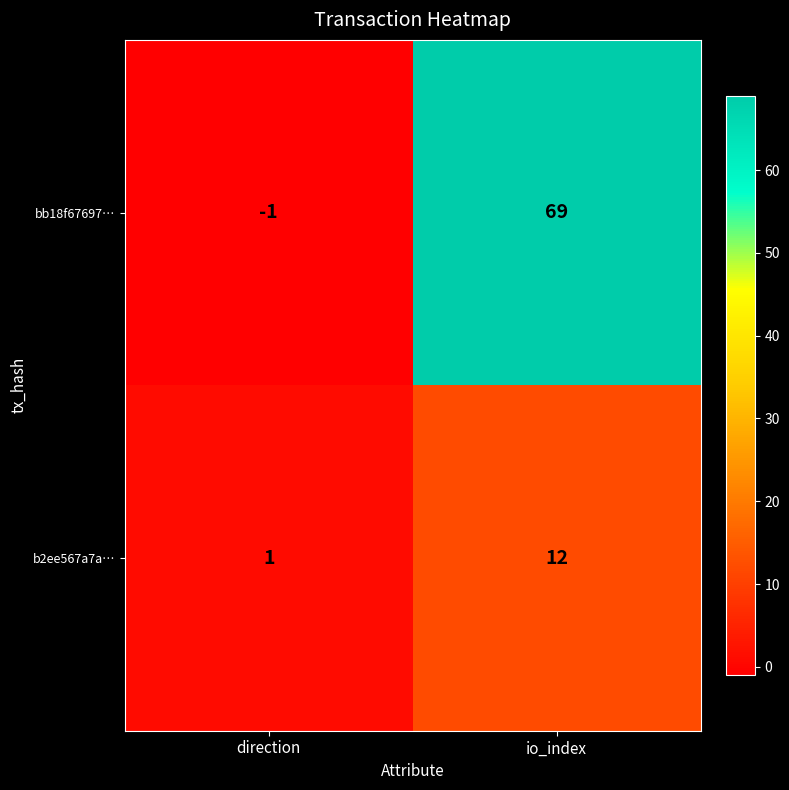

Which category has the lowest value across all series?

direction